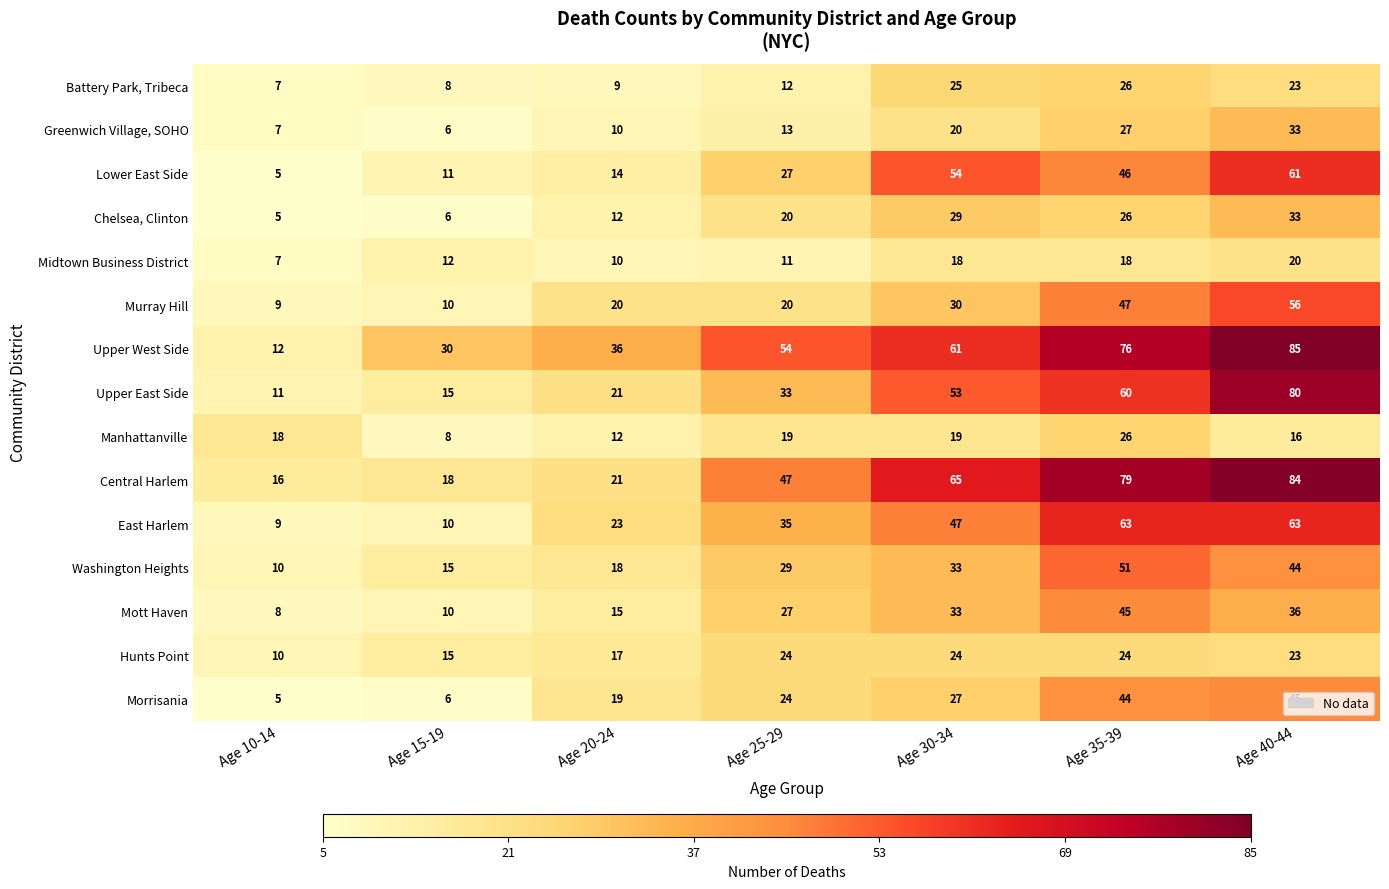

Which category has the highest value across all series?

Age 40-44